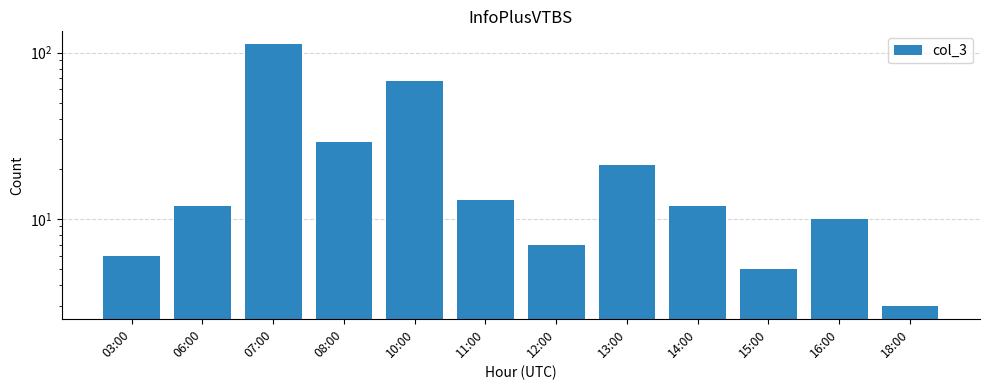

Reading left to right, transcribe all the data shown in this chart.

6	12	112	29	67	13	7	21	12	5	10	3